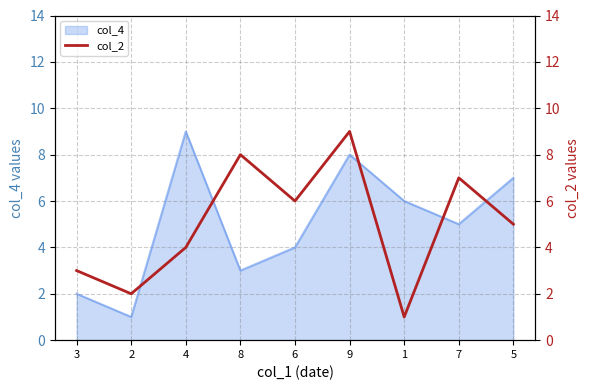

How many lines are shown in the chart?

1